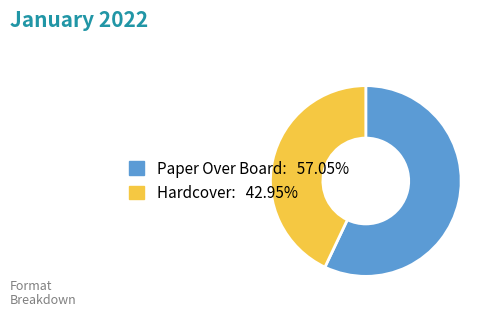

Between Paper Over Board and Hardcover, which is larger?

Paper Over Board